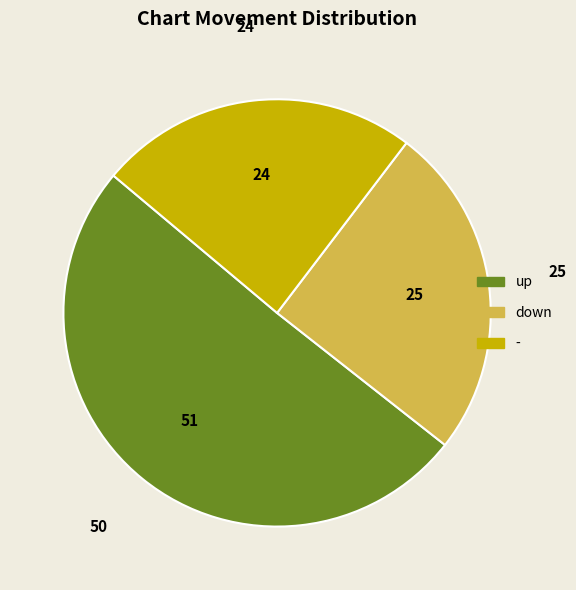

Is it true that up is 57% of the pie?

False